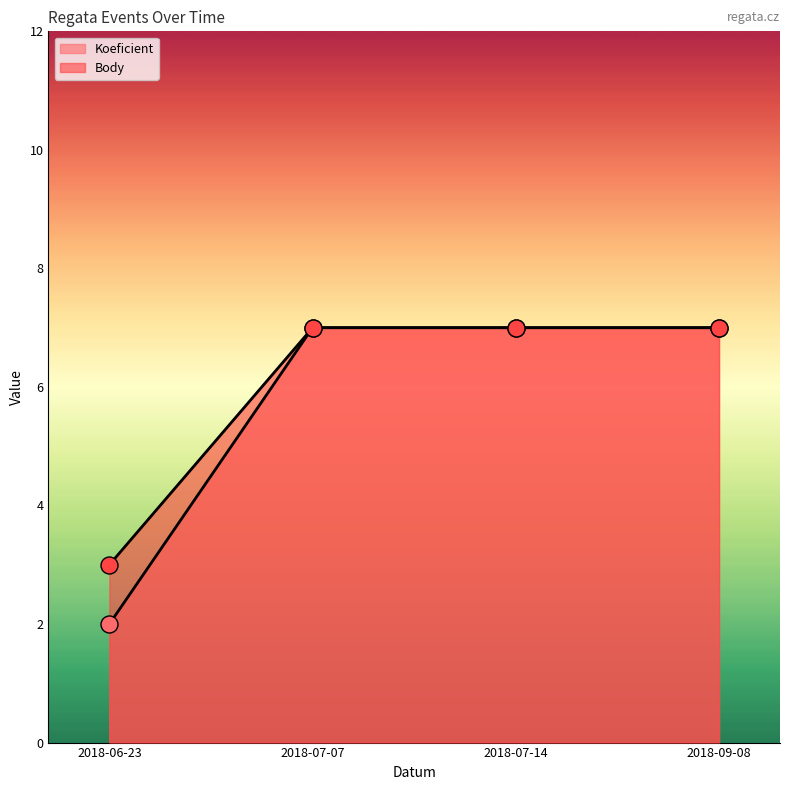

Which series has the largest total across all categories?

Body